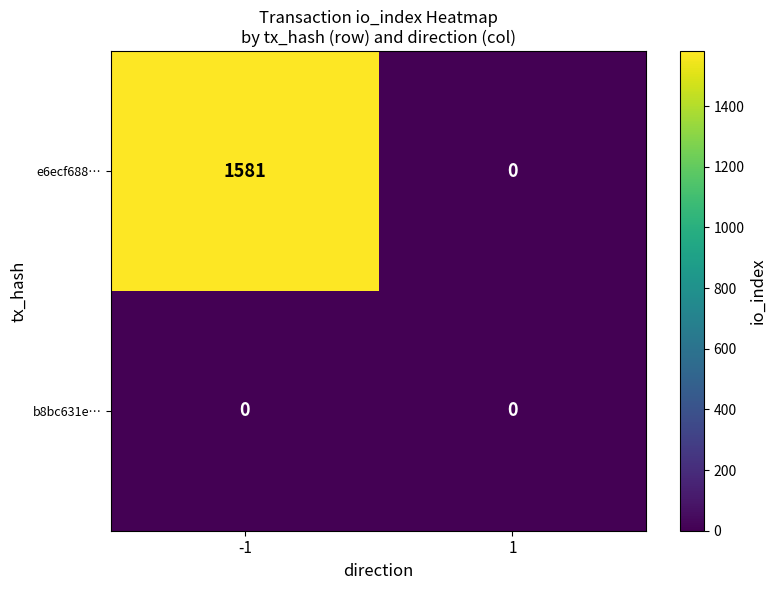

Rank the series by their maximum value, from highest to lowest.

e6ecf688…, b8bc631e…